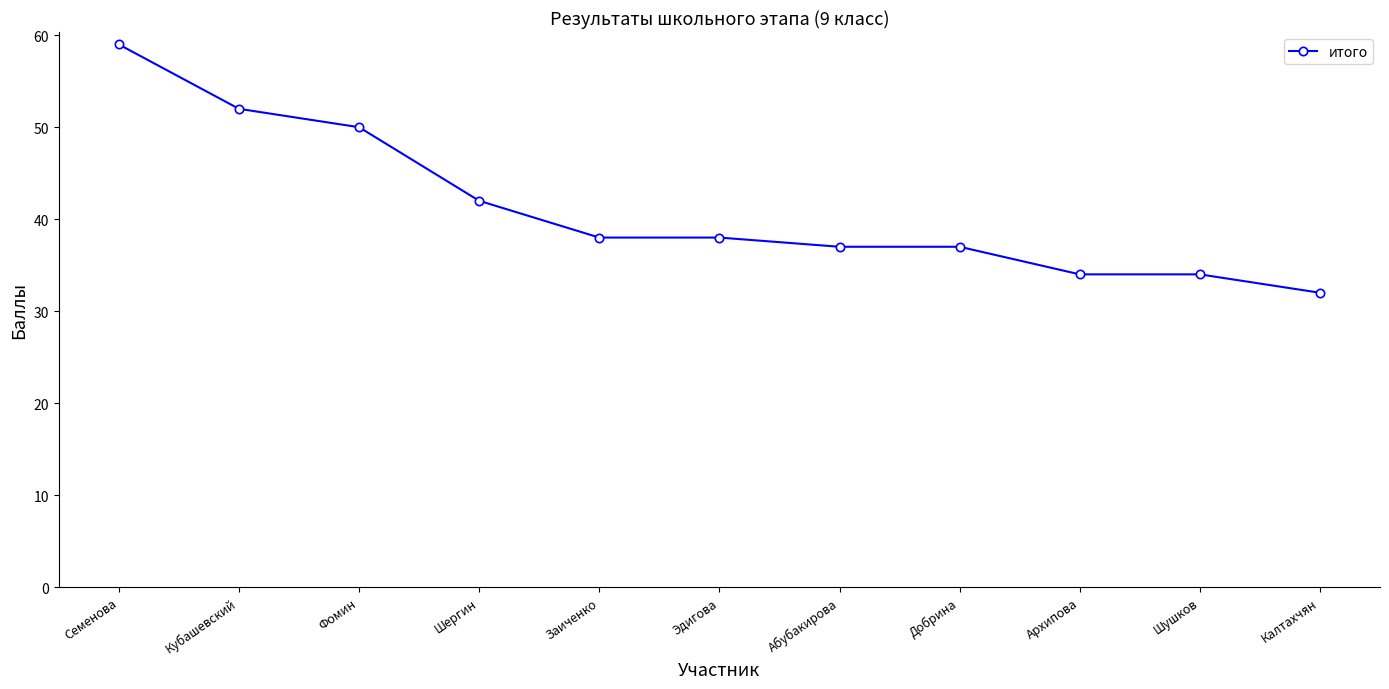

What is the difference between the values at Кубашевский and Абубакирова?

15